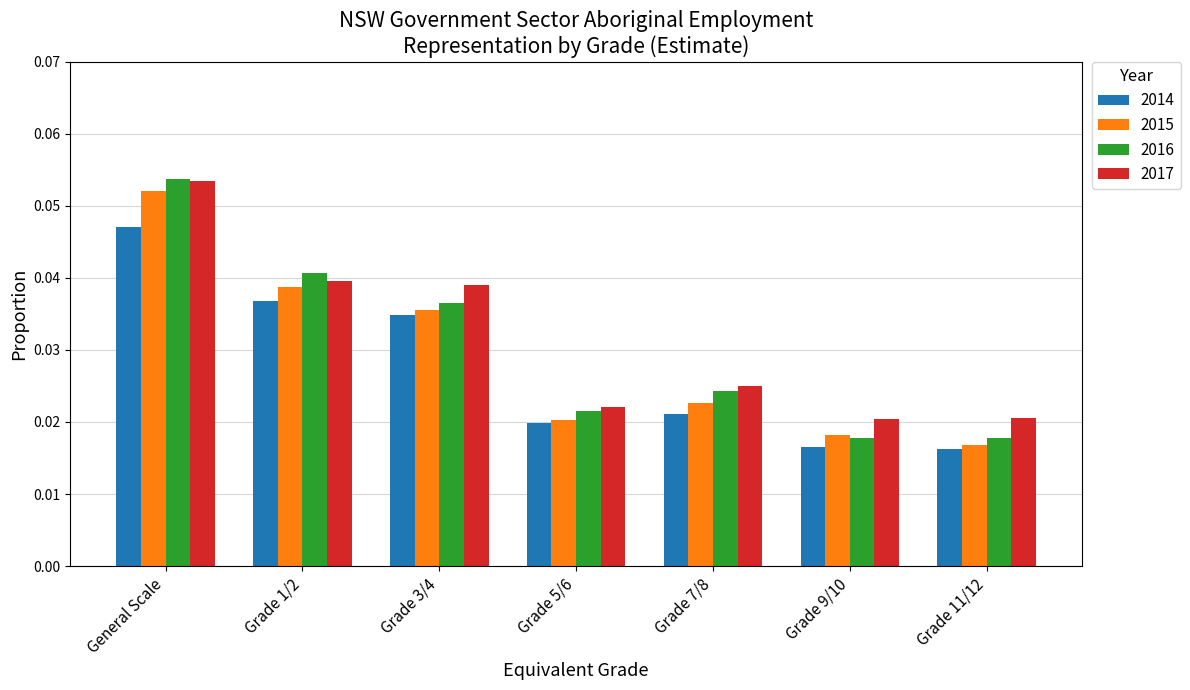

At which category is the sum across all series the highest?

General Scale